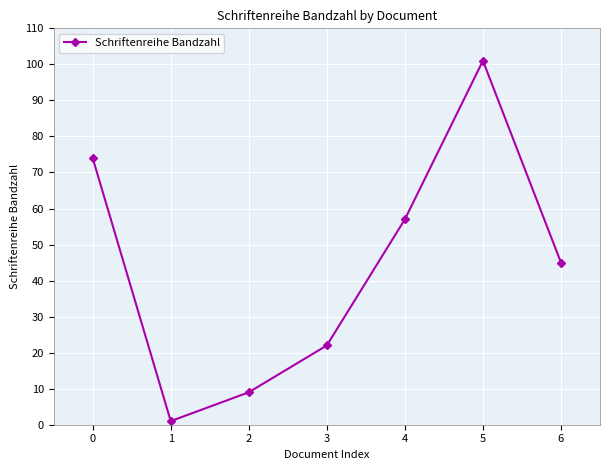

Between 2 and 5, which is larger?

5